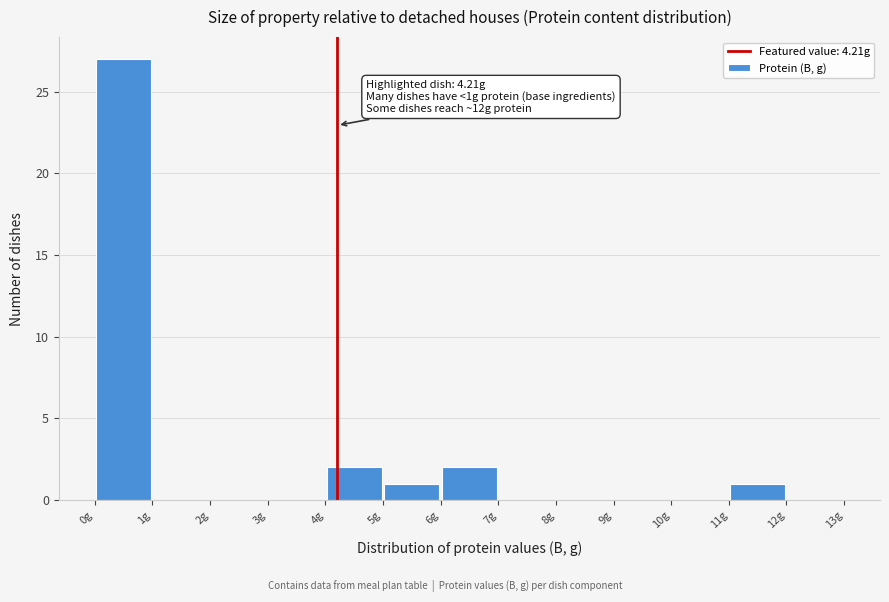

Over which range of the x-axis is the bar tallest?

0 to 1